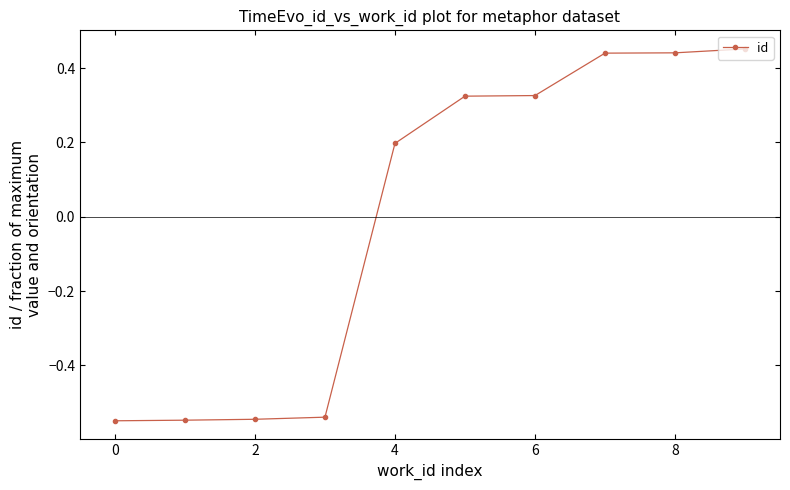

Count the values in the range 0 to 1.

6